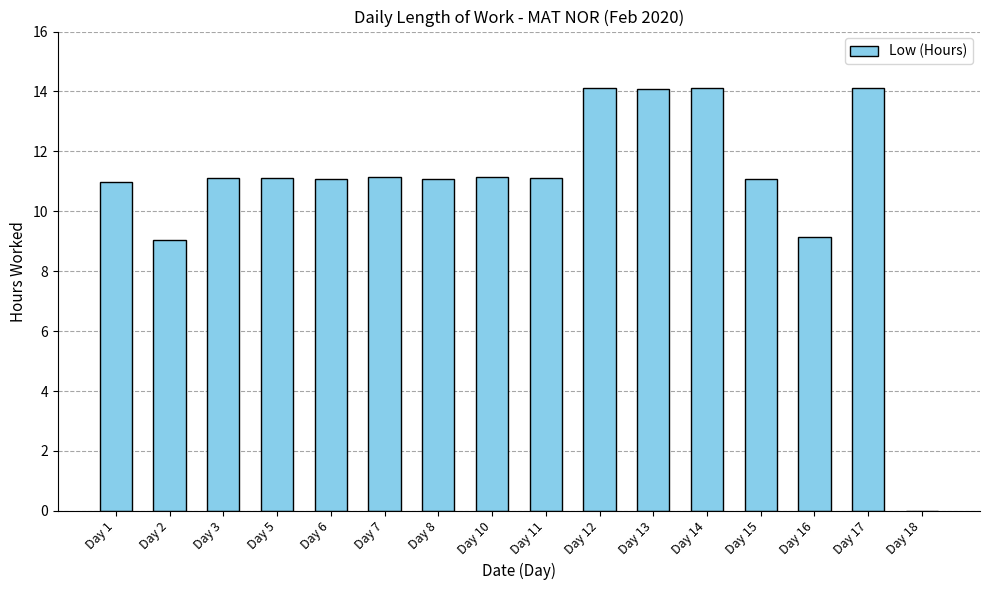

How many values are above zero?

15